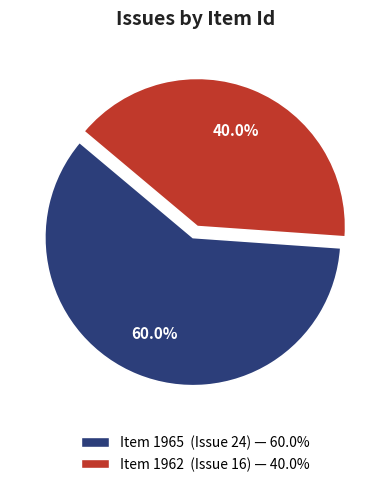

Is there any slice that represents more than half of the pie?

Yes